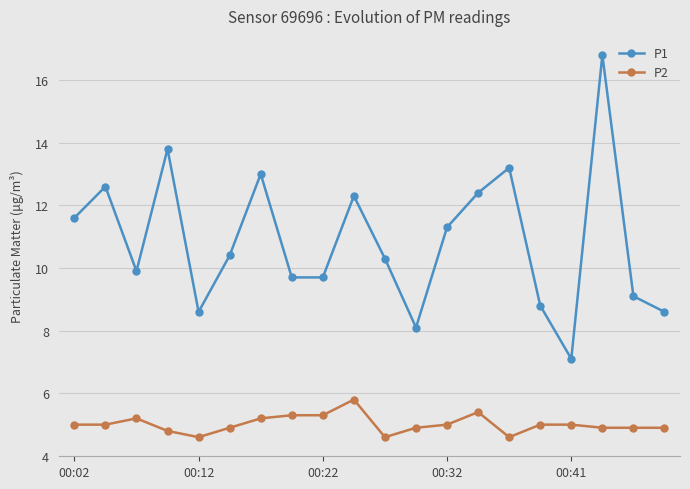

What is the greatest value displayed?

16.8